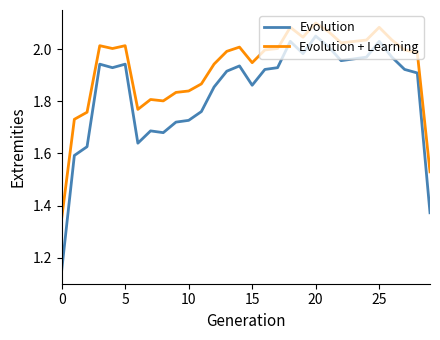

How many lines are shown in the chart?

2